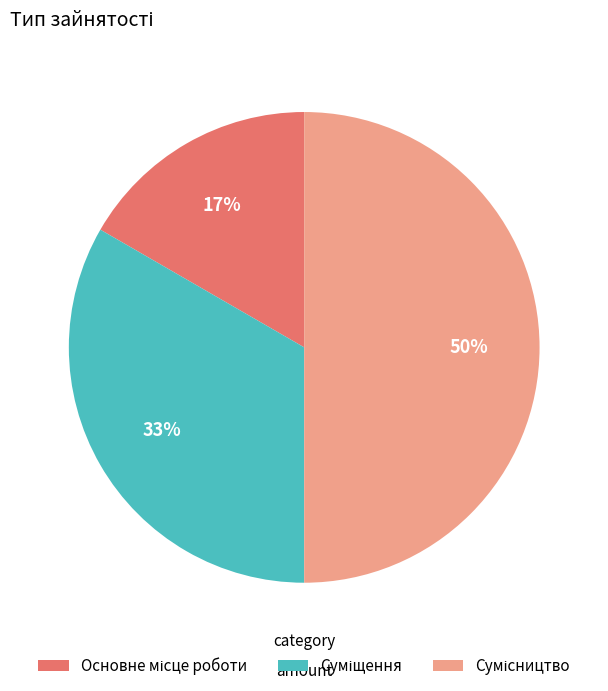

To the nearest percent, what is the average slice percentage?

33%